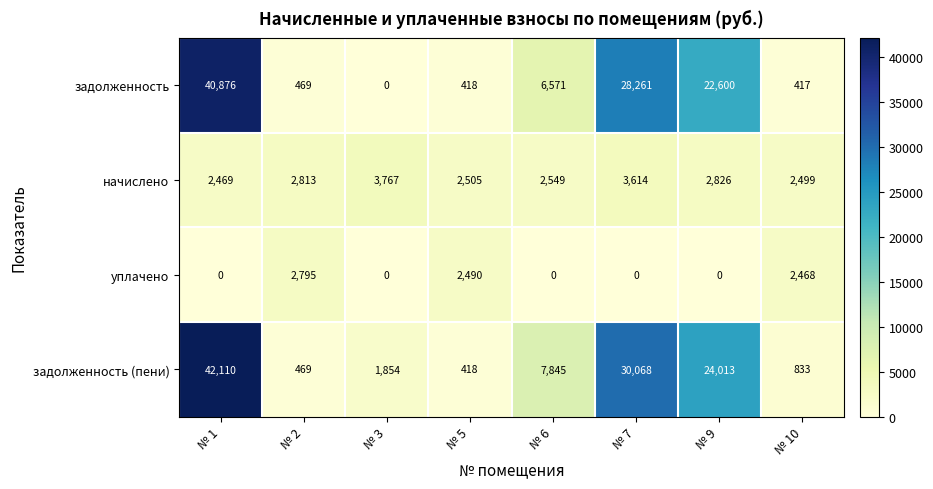

What is the average value of the задолженность series?

12452